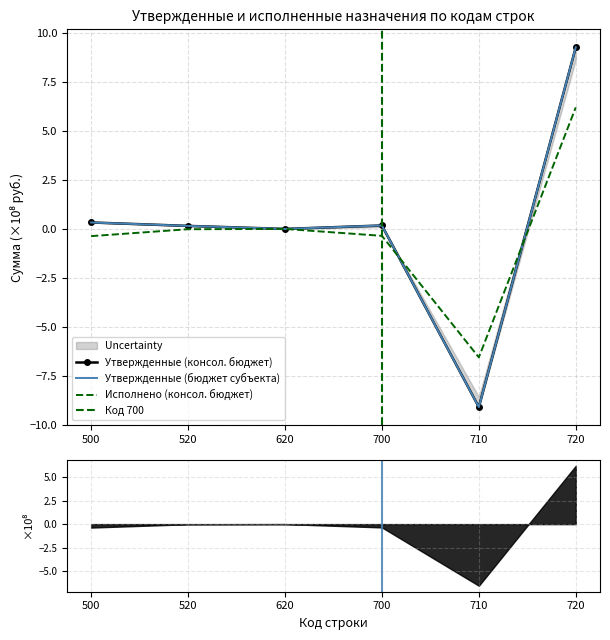

How many intersections are there between Утвержденные (бюджет субъекта) and Исполнено (консол. бюджет)?

2